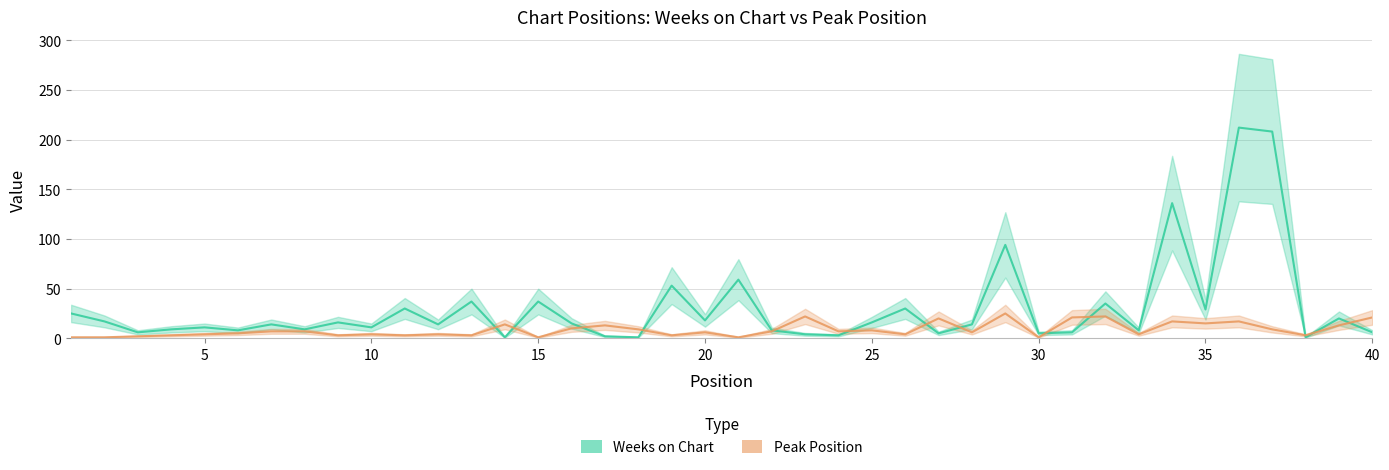

What are all the series names shown in the legend?

Weeks on Chart, Peak Position